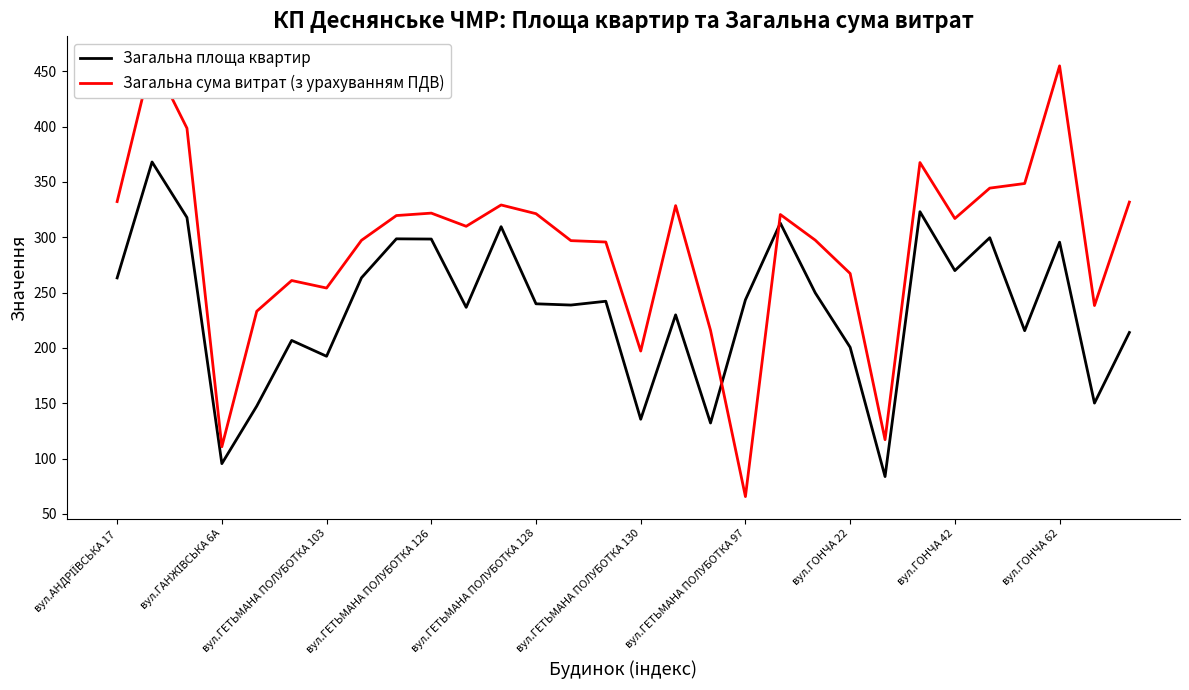

The value of Загальна площа квартир at вул.ГОНЧА 42 is 269.9. True or false?

True